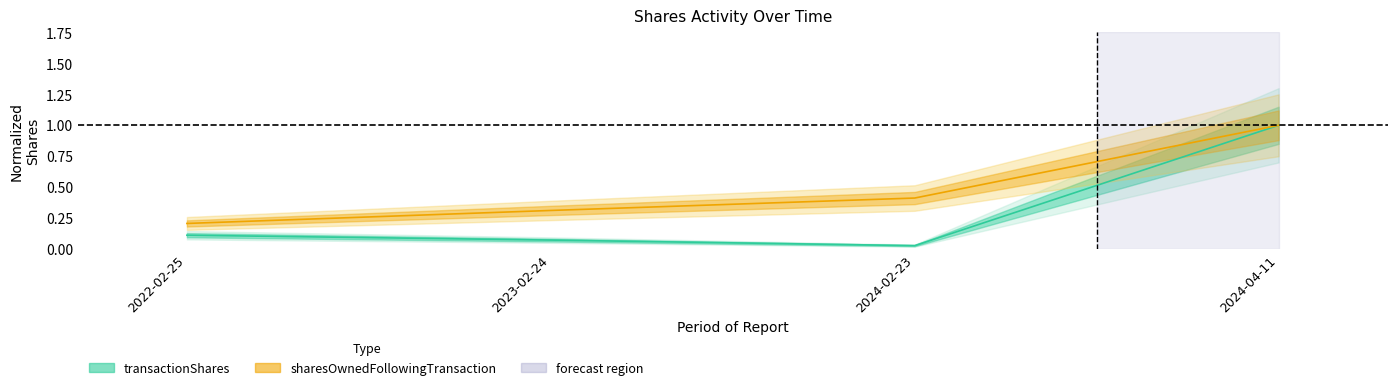

Which series changed the most between 2022-02-25 and 2024-02-23?

sharesOwnedFollowingTransaction